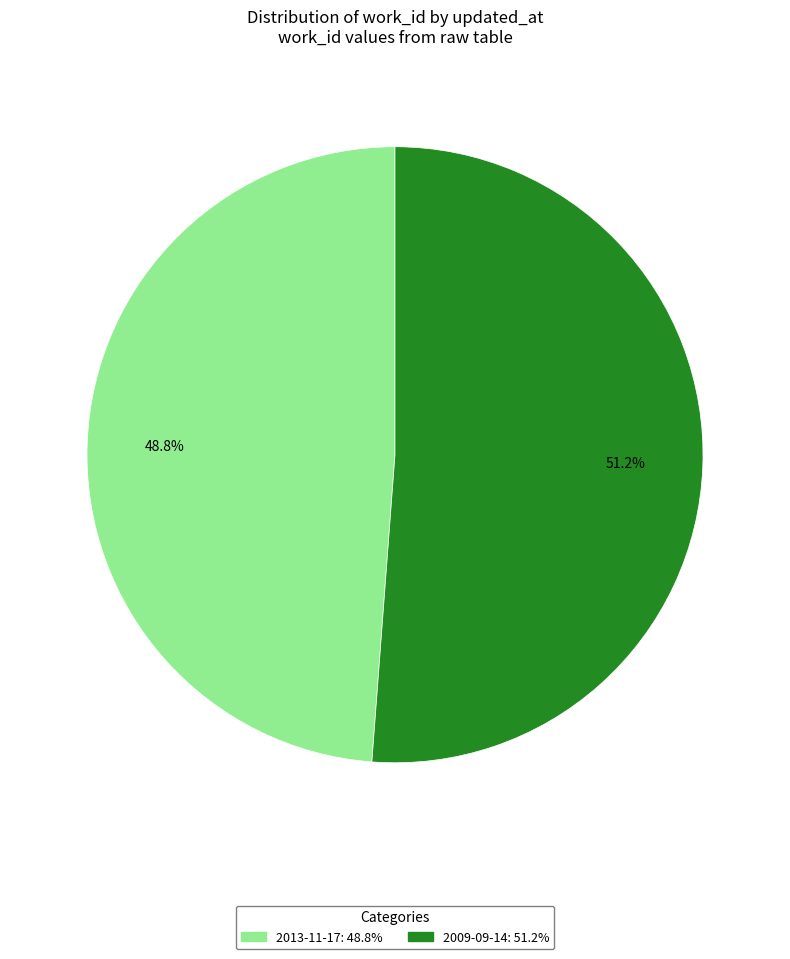

How many segments does this pie chart have?

2